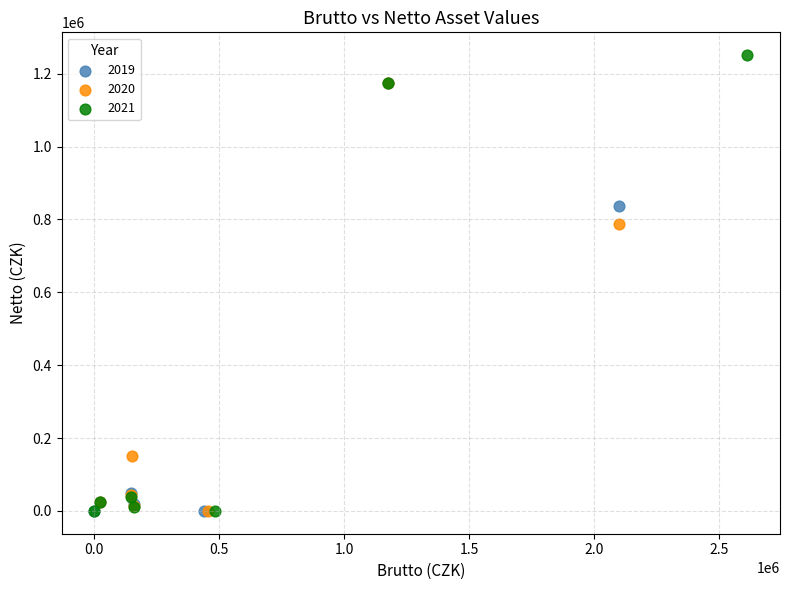

Which series reaches the maximum Y coordinate?

2021